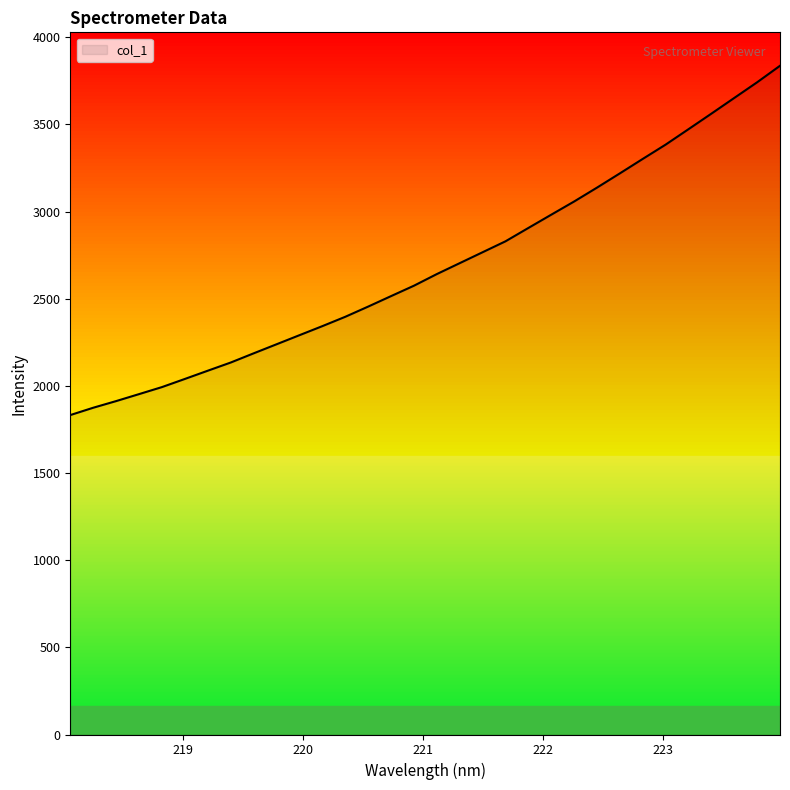

What is the minimum value shown in the chart?

1832.5